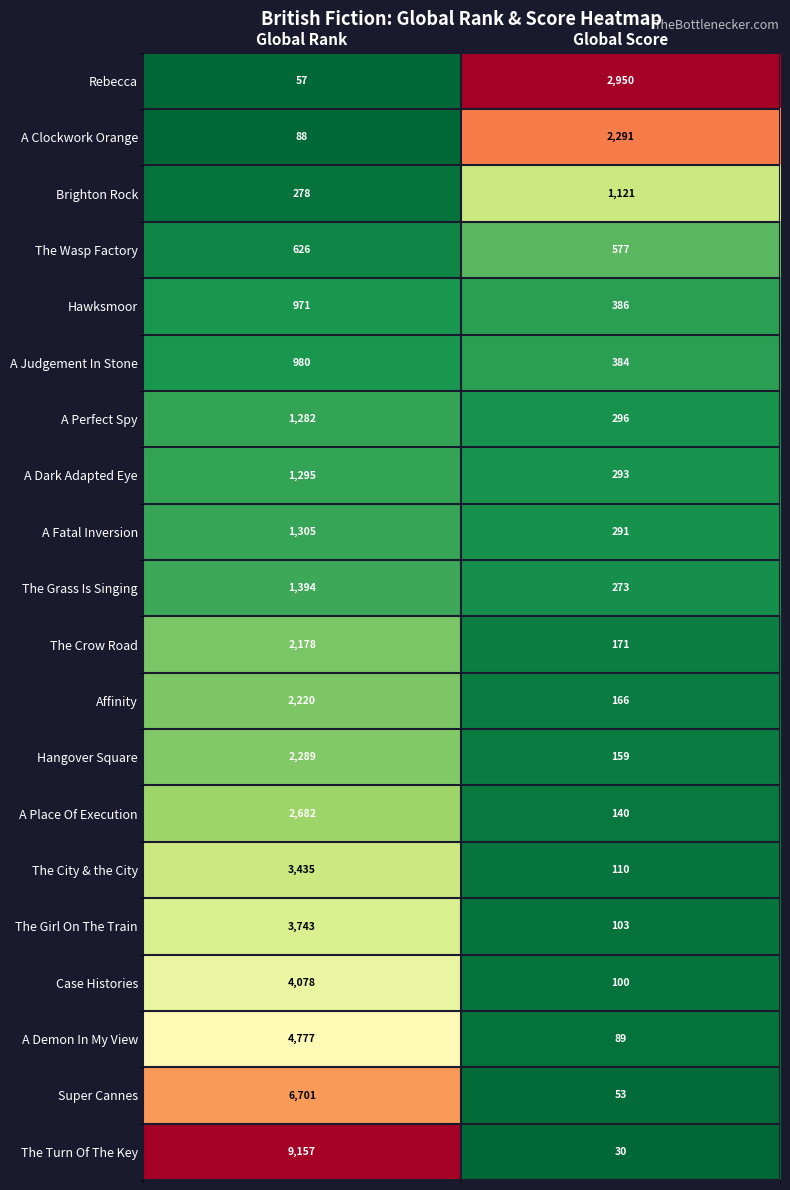

Which series has the largest total across all categories?

The Turn Of The Key